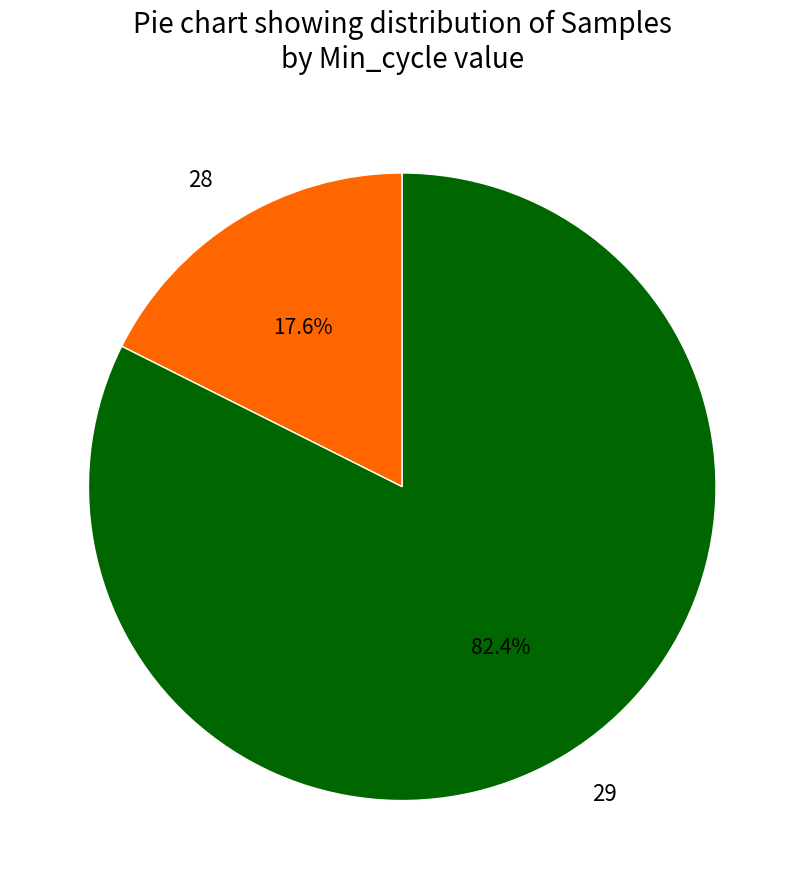

Between 29 and 28, which is larger?

29